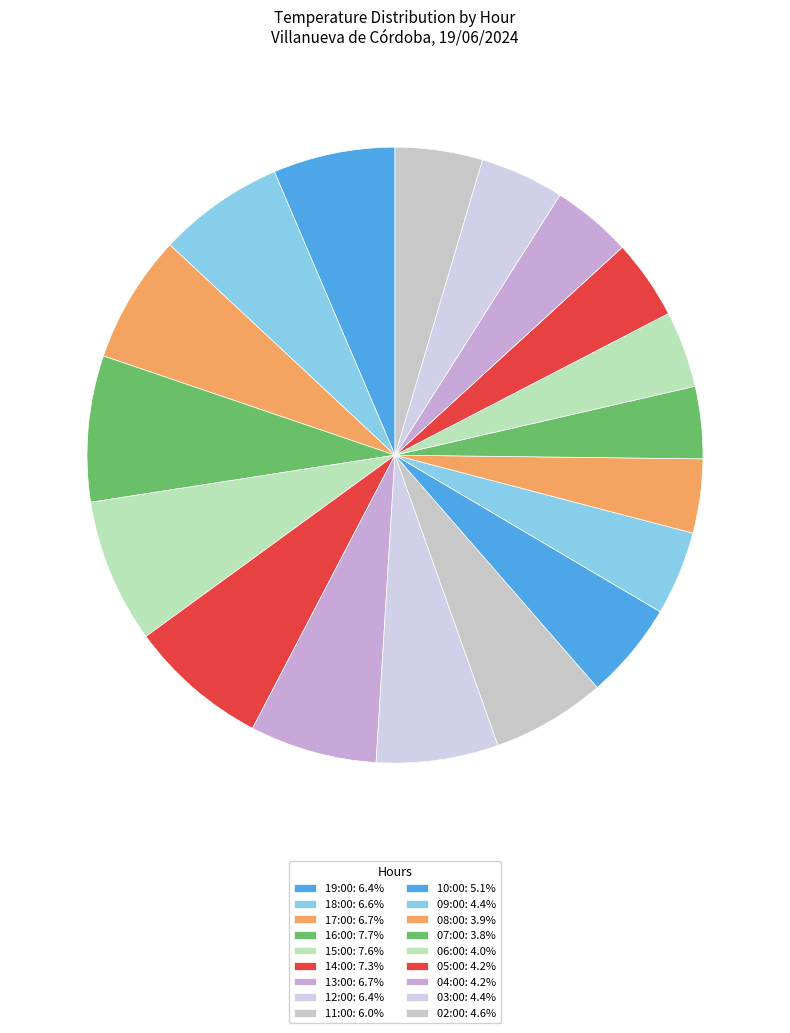

Which slice is the smallest?

07:00